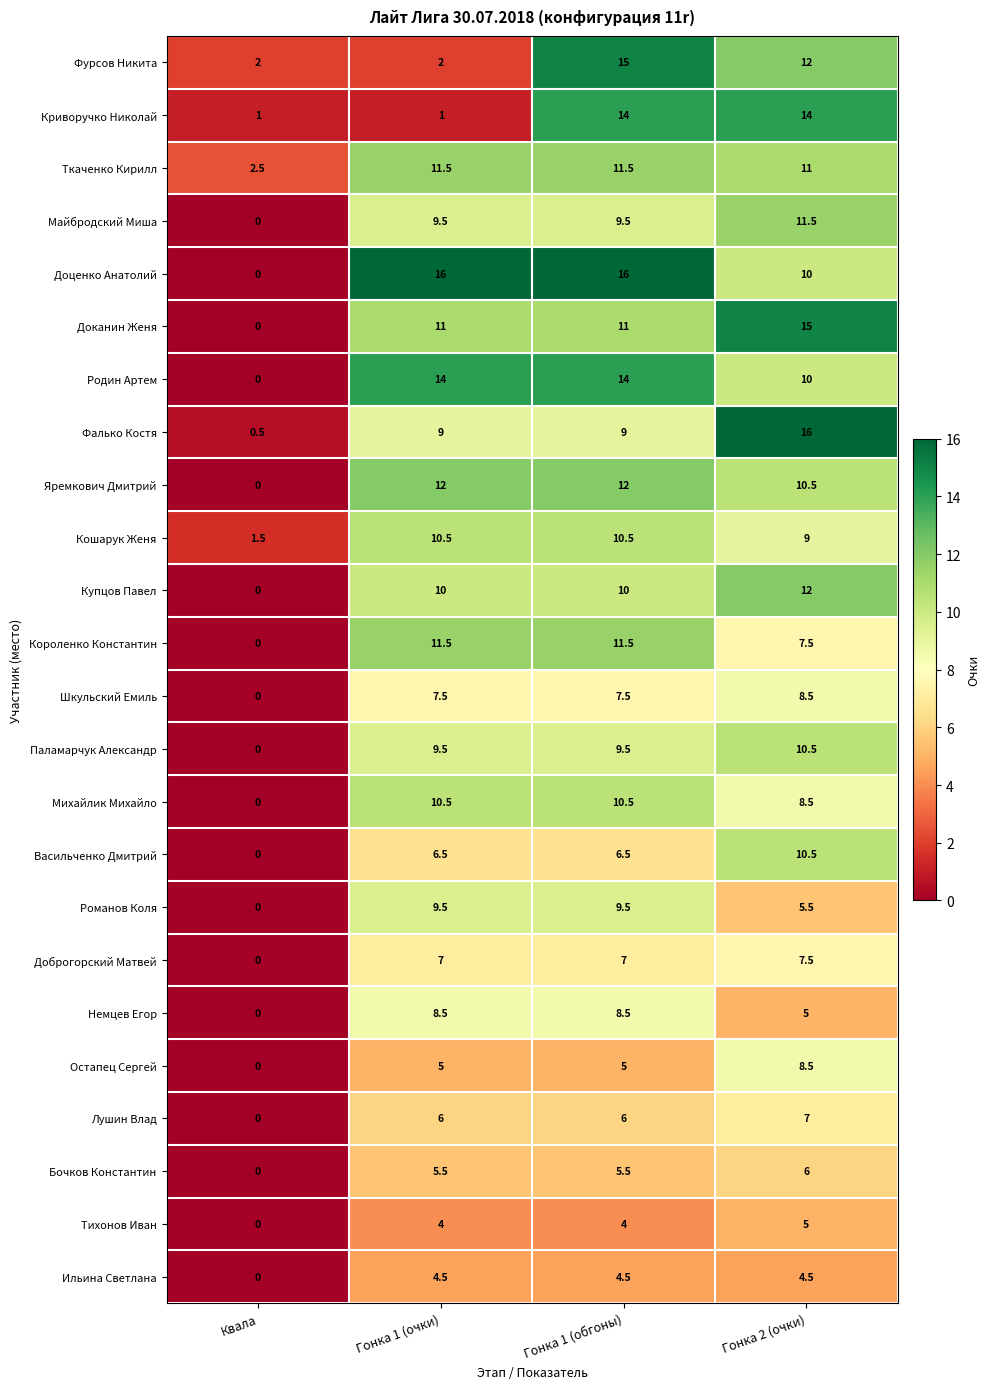

What is the difference between the maximum and second lowest values in the Немцев Егор series?

3.5